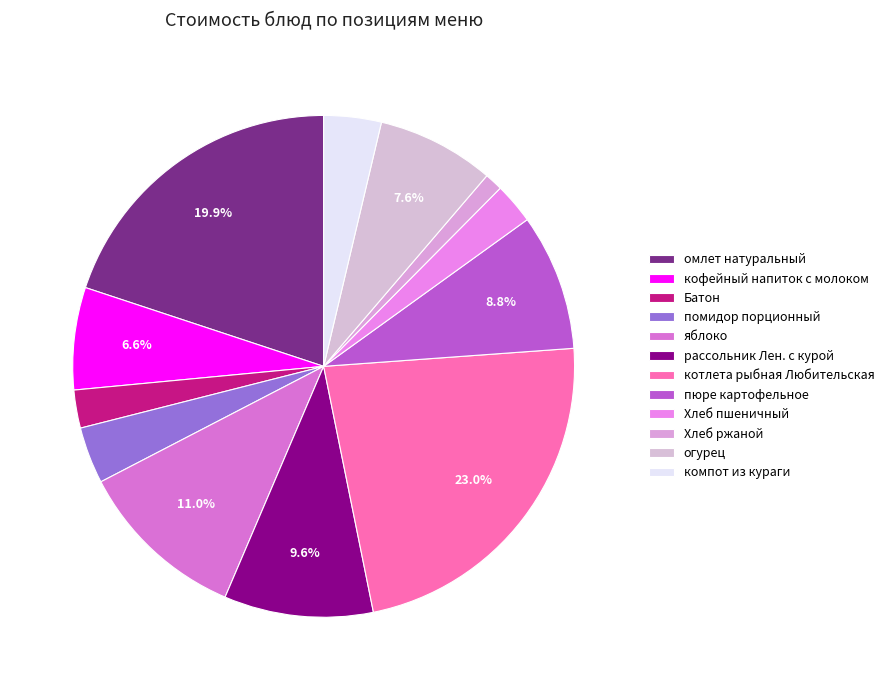

What is the change in value from Хлеб пшеничный to огурец?

+7.7